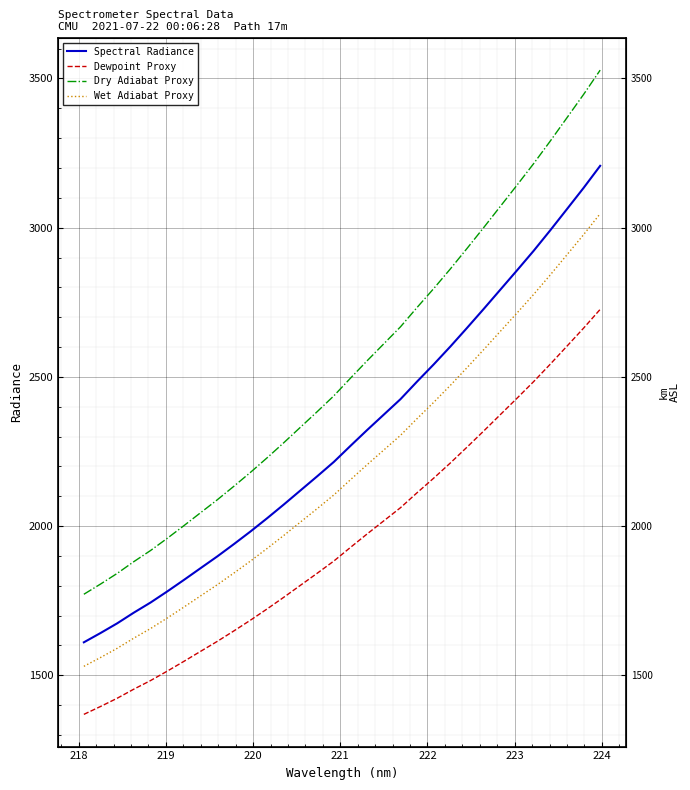

How many data points in Wet Adiabat Proxy are above 2155?

16